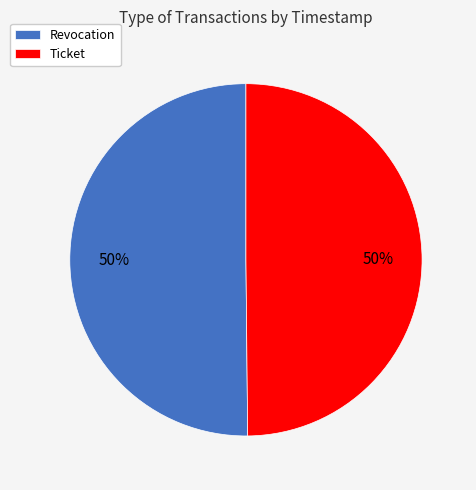

Approximately how many times larger is the value at Revocation compared to Ticket?

1.0